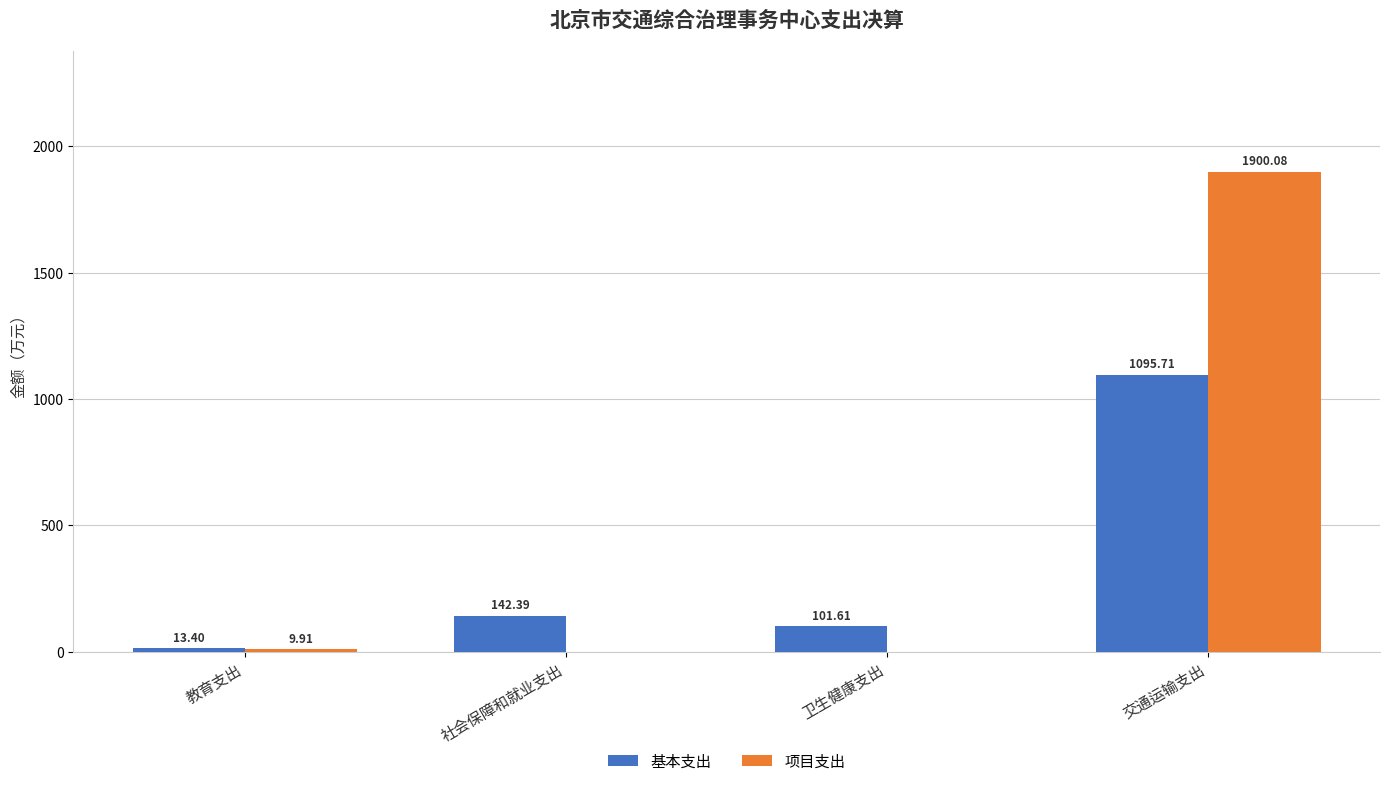

Reading left to right, what are all the values shown in this chart?

基本支出: 13.4	142.4	101.6	1095.7
项目支出: 9.9	0.0	0.0	1900.1